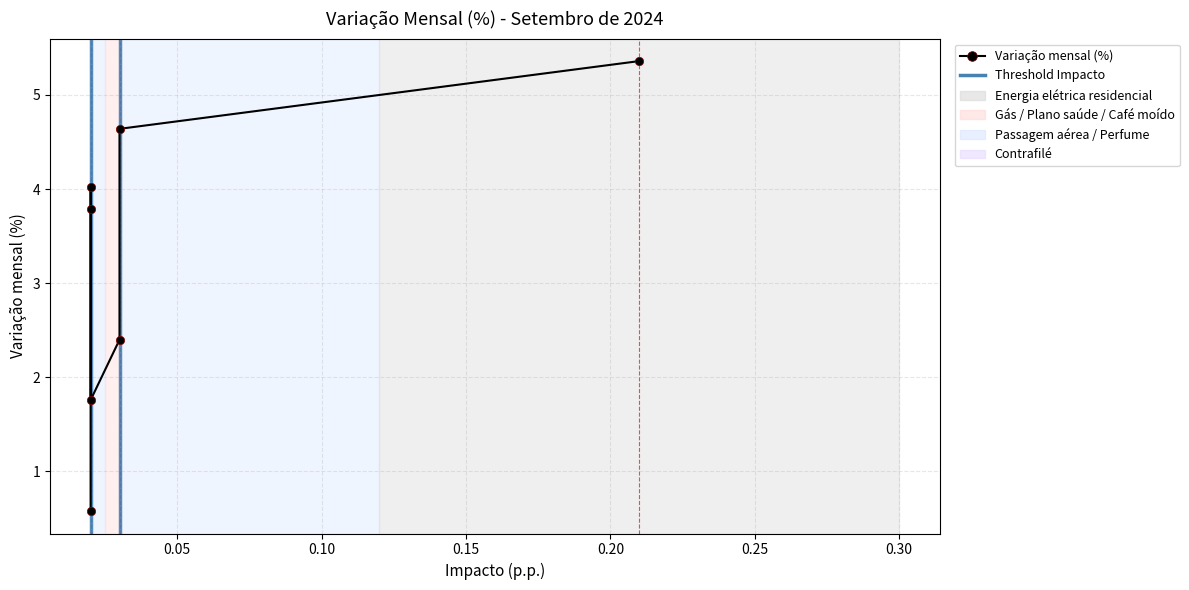

List the labels in order of value, smallest first.

Plano de saúde, Perfume, Gás de botijão, Contrafilé, Café moído, Passagem aérea, Energia elétrica residencial